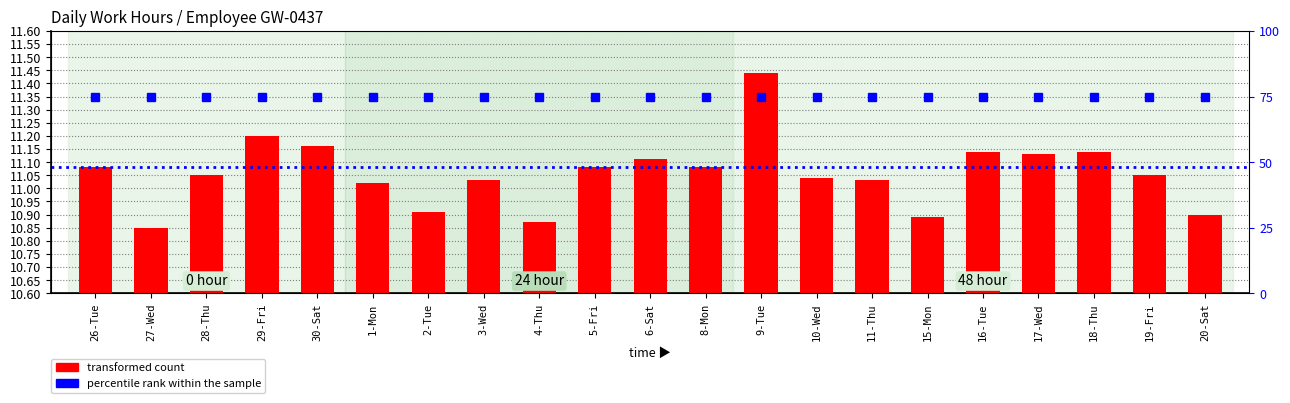

Does the chart contain stacked bars?

No